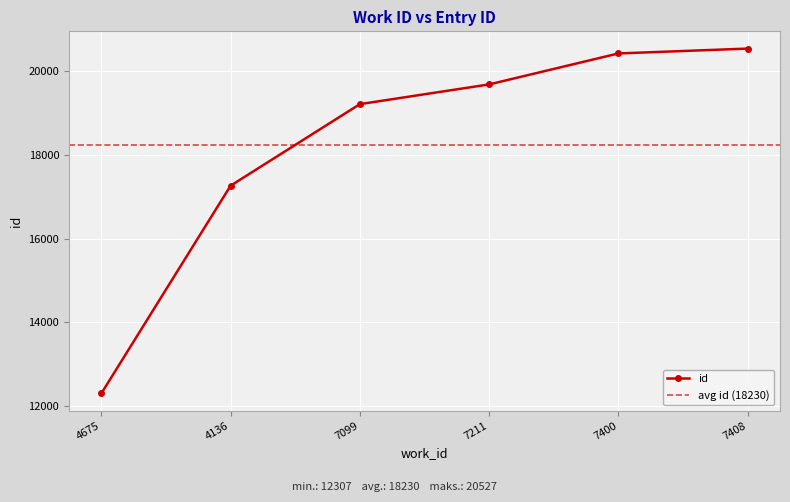

What is the sum of all values?

109380